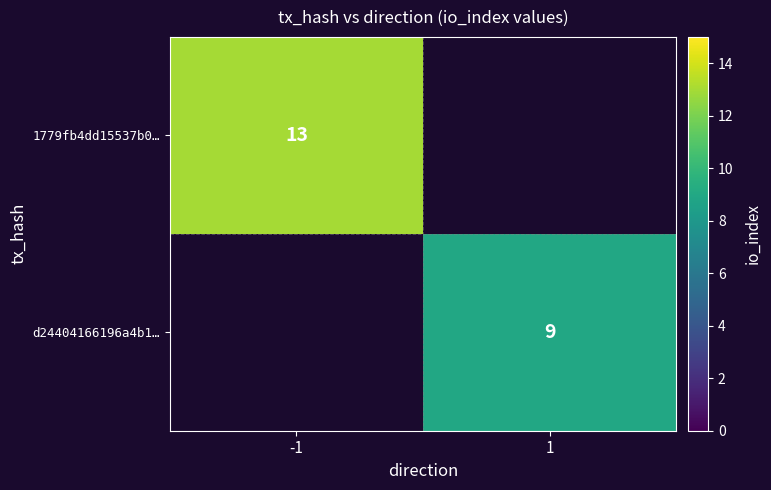

The value of 1779fb4dd15537b0… at -1 is 23. True or false?

False